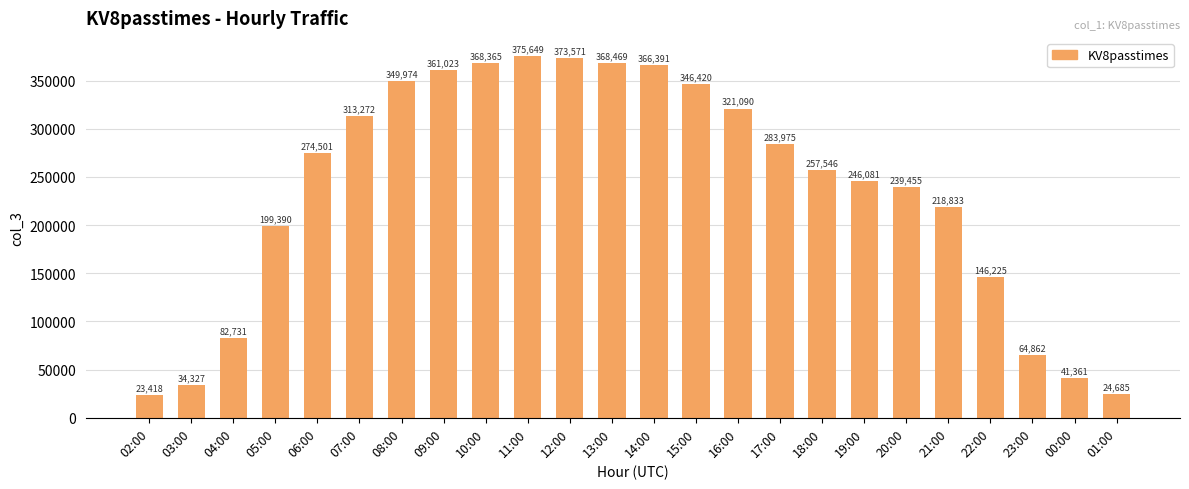

What is the label of the 17th bar from the right?

09:00